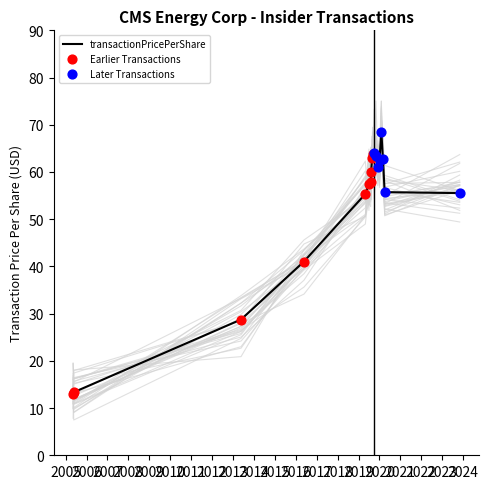

Between 2019-08-27 and 2020-03-02, which is larger?

2019-08-27